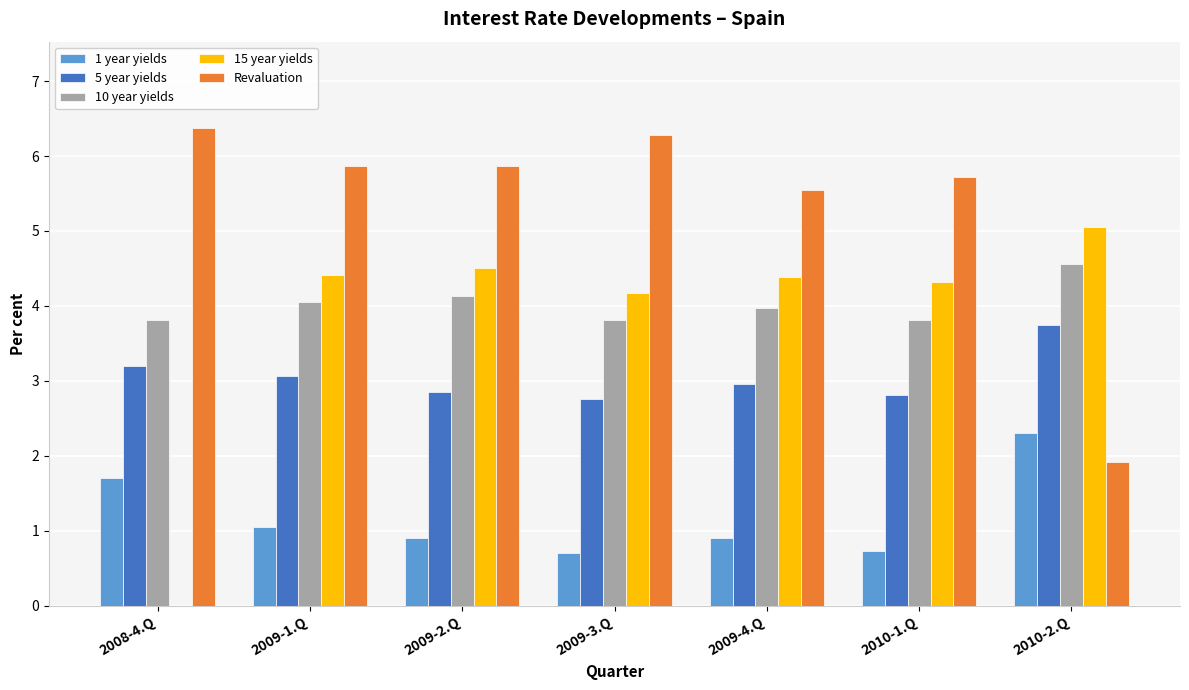

What is the total value across all series at 2009-3.Q?

17.7